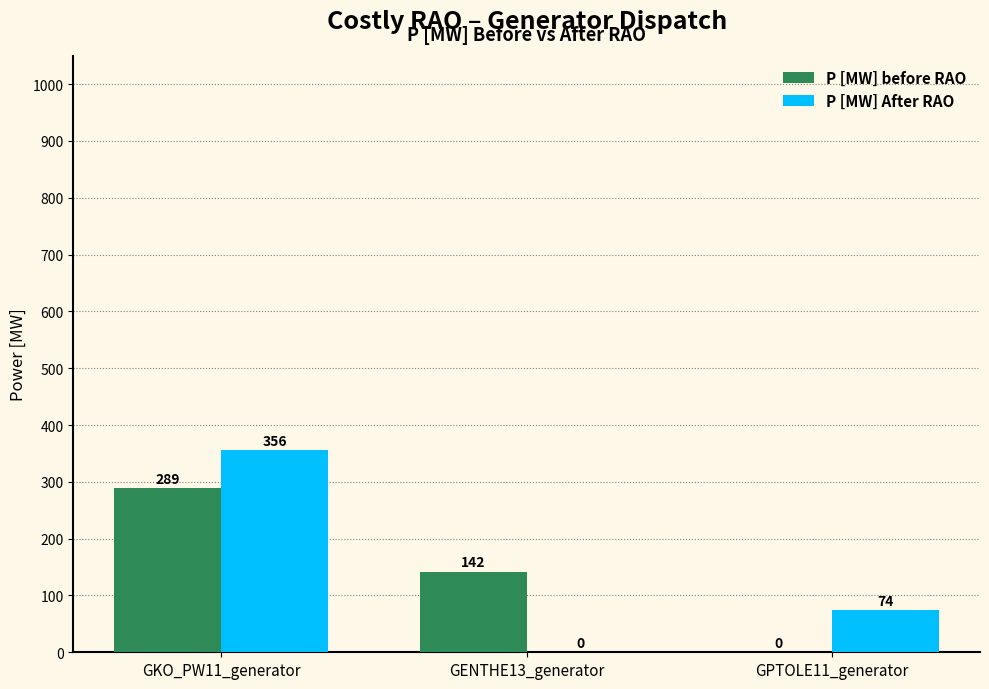

Reading left to right, extract all data points from this chart.

P [MW] before RAO: 289	142	0
P [MW] After RAO: 356	0	74